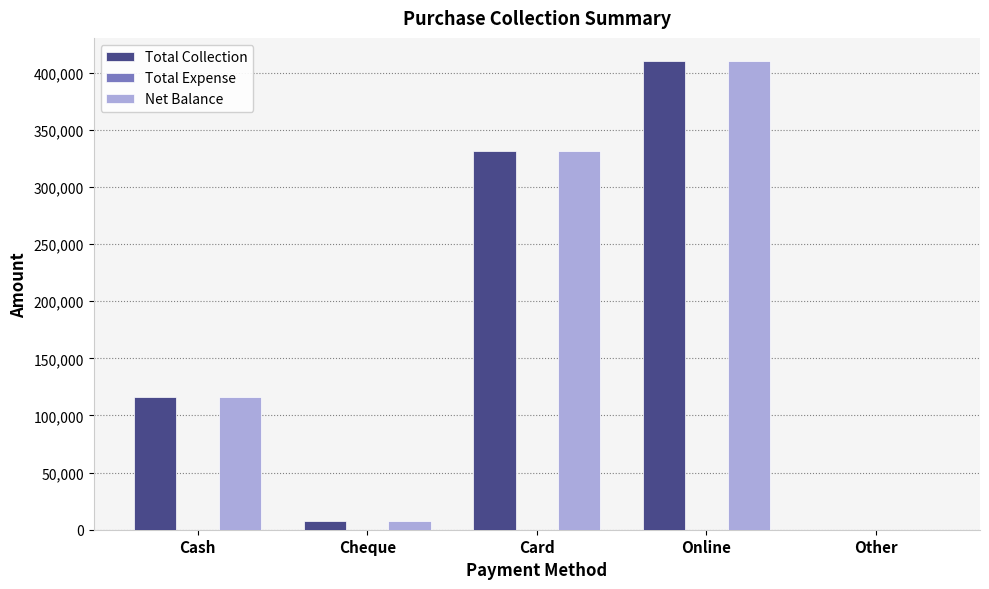

Which label corresponds to the largest value in the chart?

Online